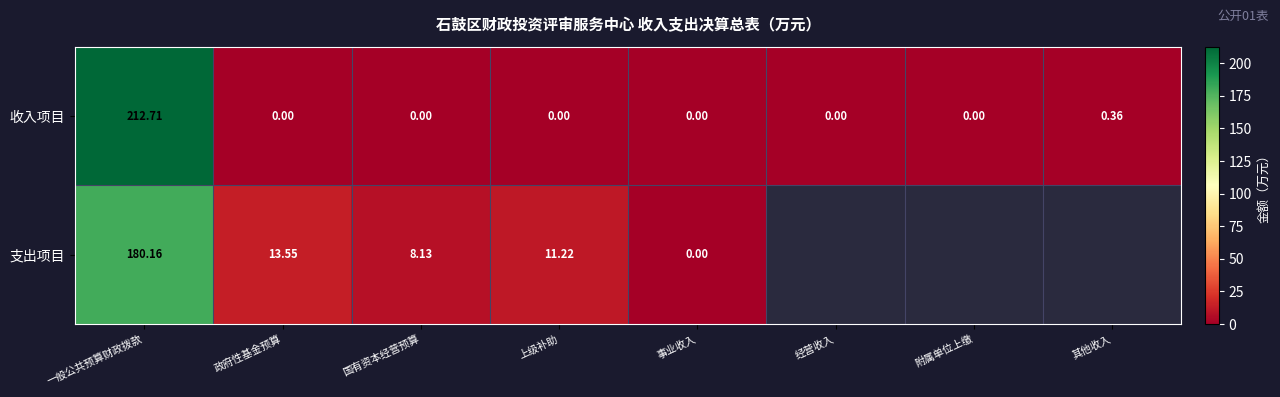

Count the number of categories in the chart.

8